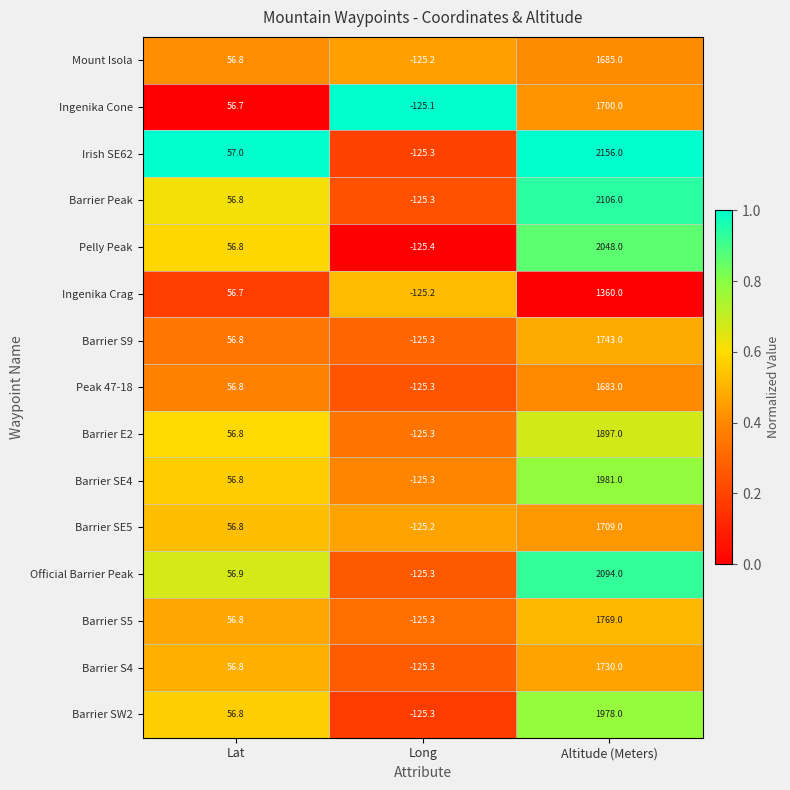

At which label is Barrier S4 closest to 802?

Lat